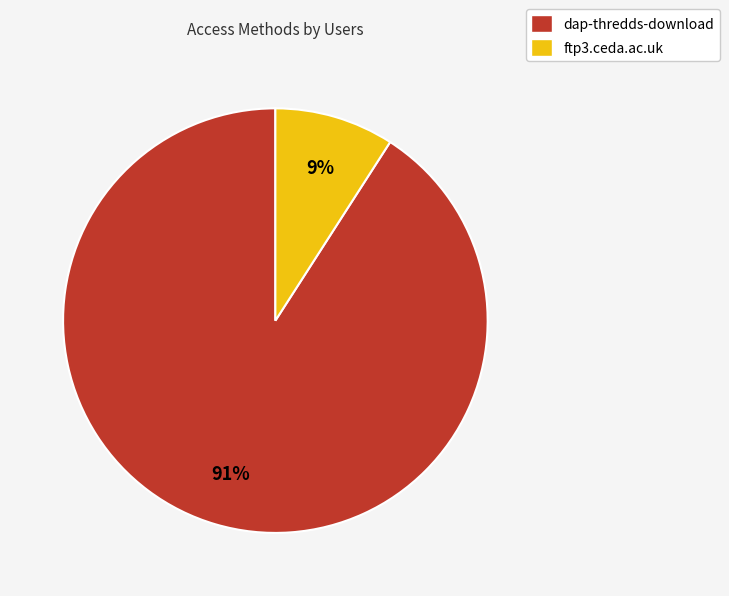

To the nearest percent, what is the difference between the dap-thredds-download and ftp3.ceda.ac.uk slice percentages?

82%